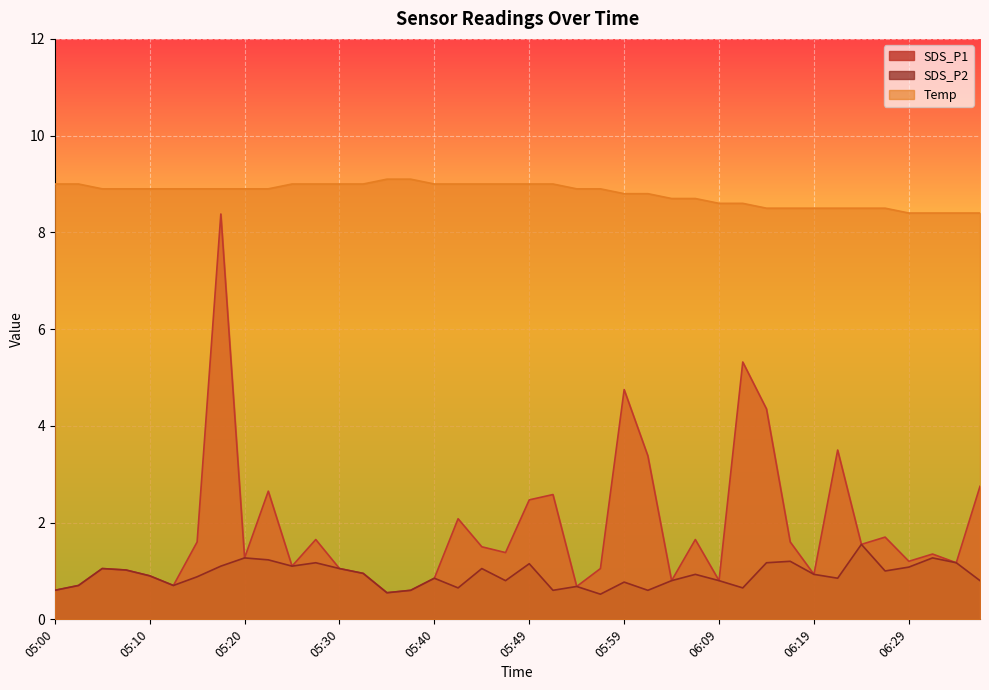

What are all the series names shown in the legend?

SDS_P1, SDS_P2, Temp